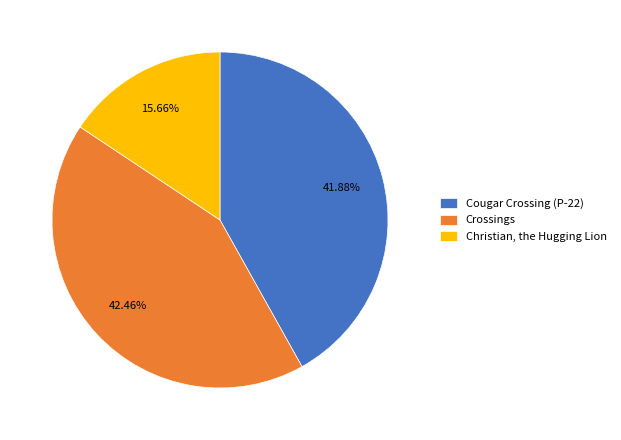

Which category has the smallest portion of the pie?

Christian, the Hugging Lion